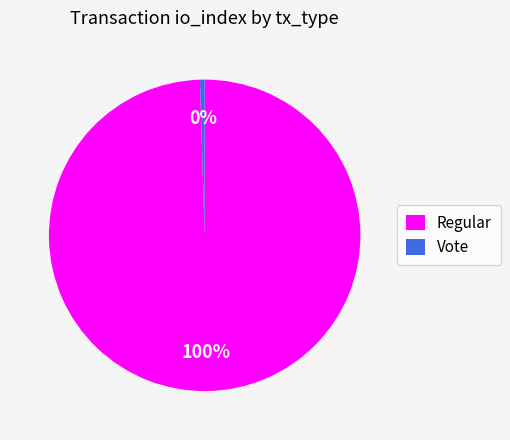

Combined, do Vote and Regular account for over 50%?

Yes